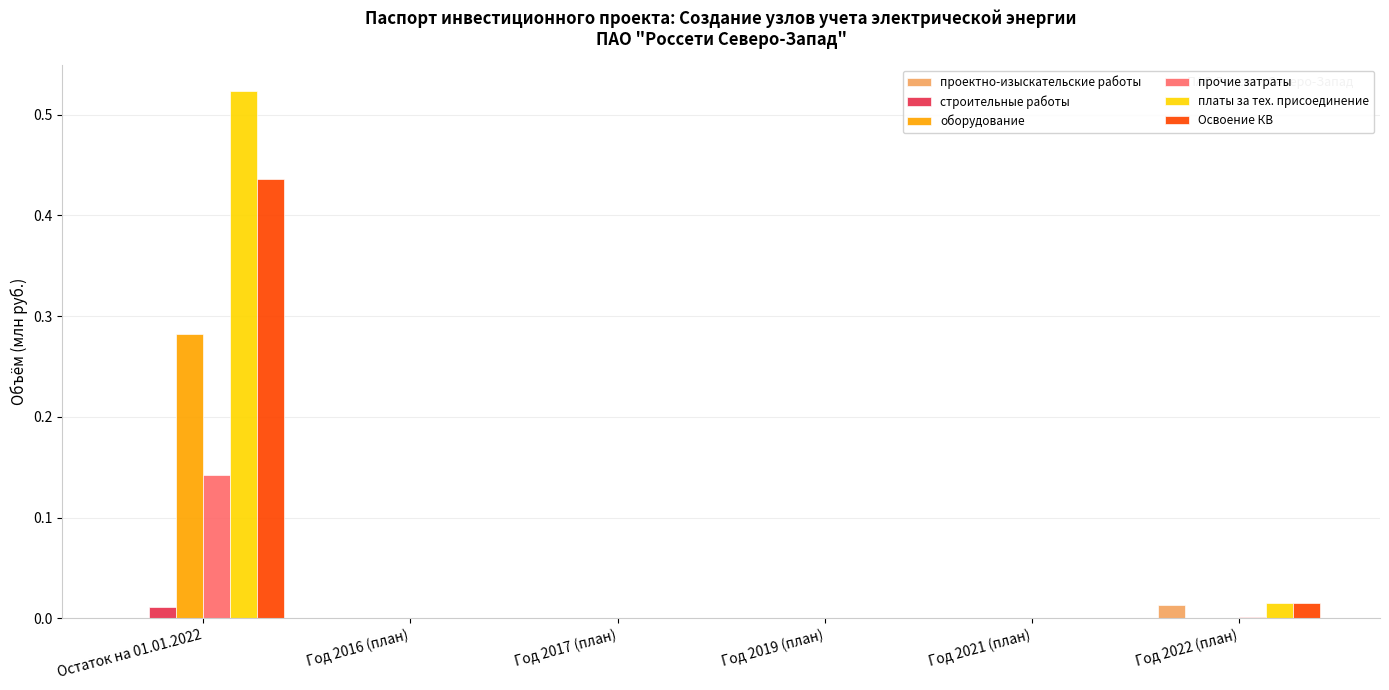

Count the number of data series in this chart.

6